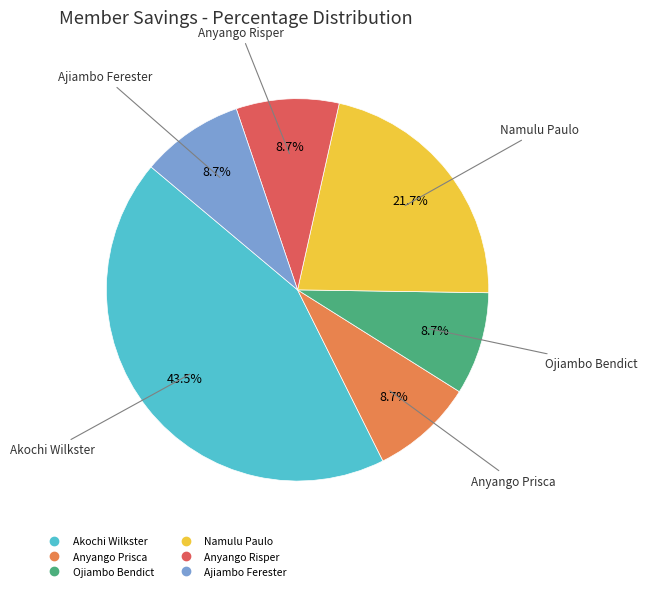

Is there any slice that represents more than half of the pie?

No